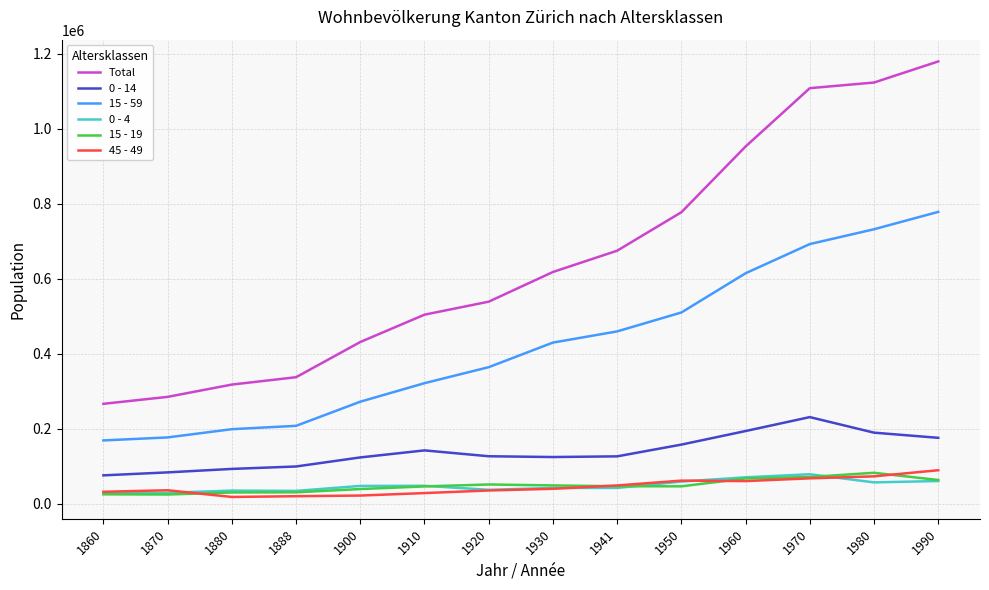

What are all the series names shown in the legend?

Total, 0 - 14, 15 - 59, 0 - 4, 15 - 19, 45 - 49